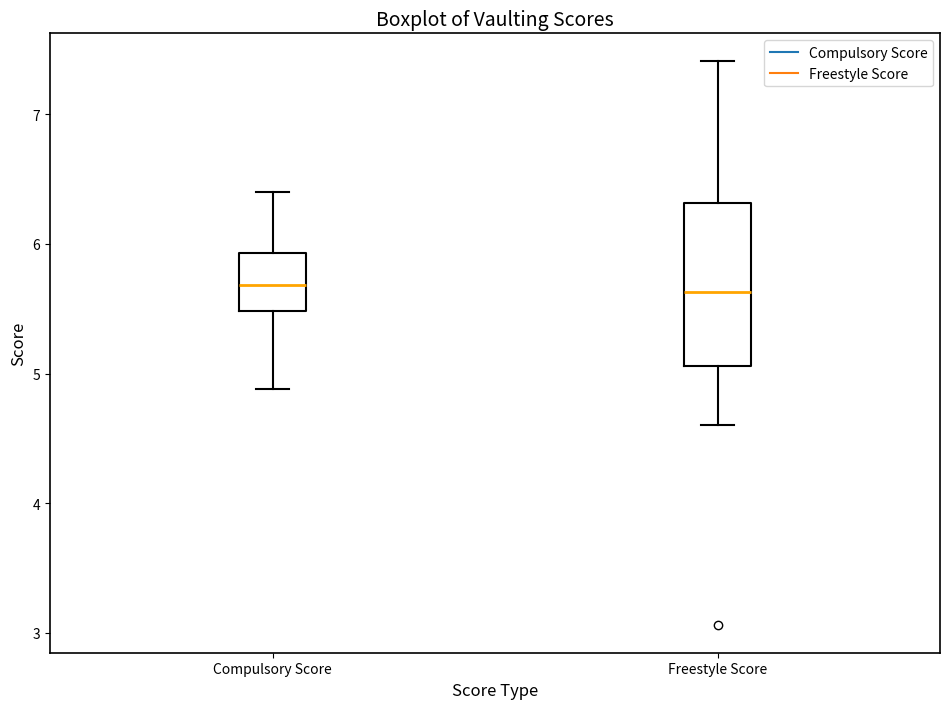

Reading left to right, read every box against the y-axis: the position of its median line, the range the box covers, and the ends of its whiskers. The values are not printed on the chart, so give them approximately, as read against the axis.

Compulsory Score: median 5.7, box 5.5 to 5.9, whiskers 4.9 to 6.4
Freestyle Score: median 5.6, box 5.1 to 6.3, whiskers 4.6 to 7.4